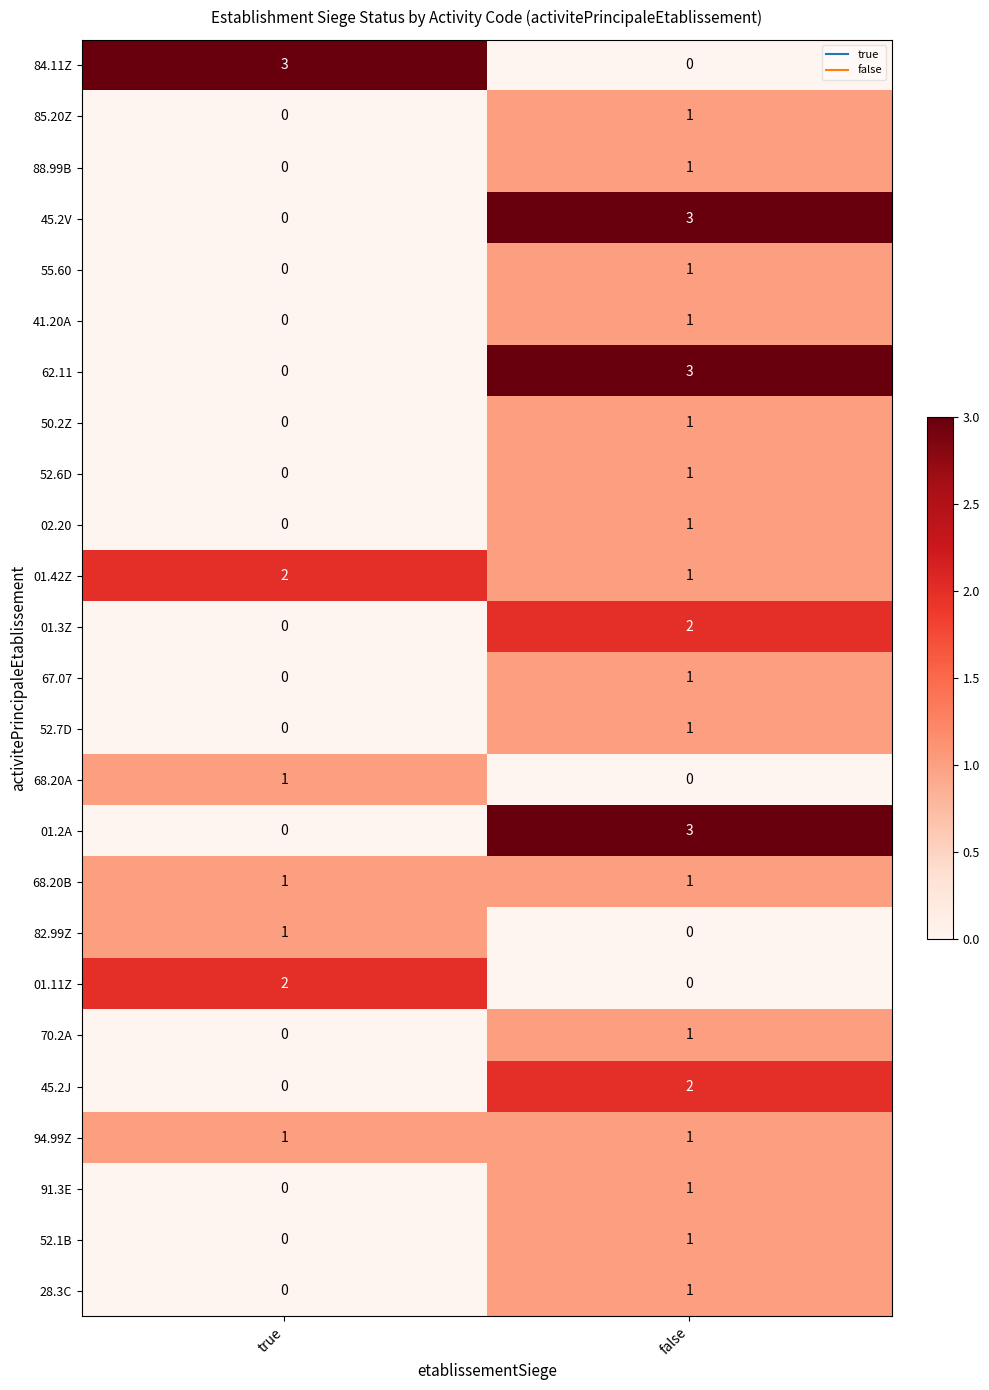

What is the total value across all series at false?

29